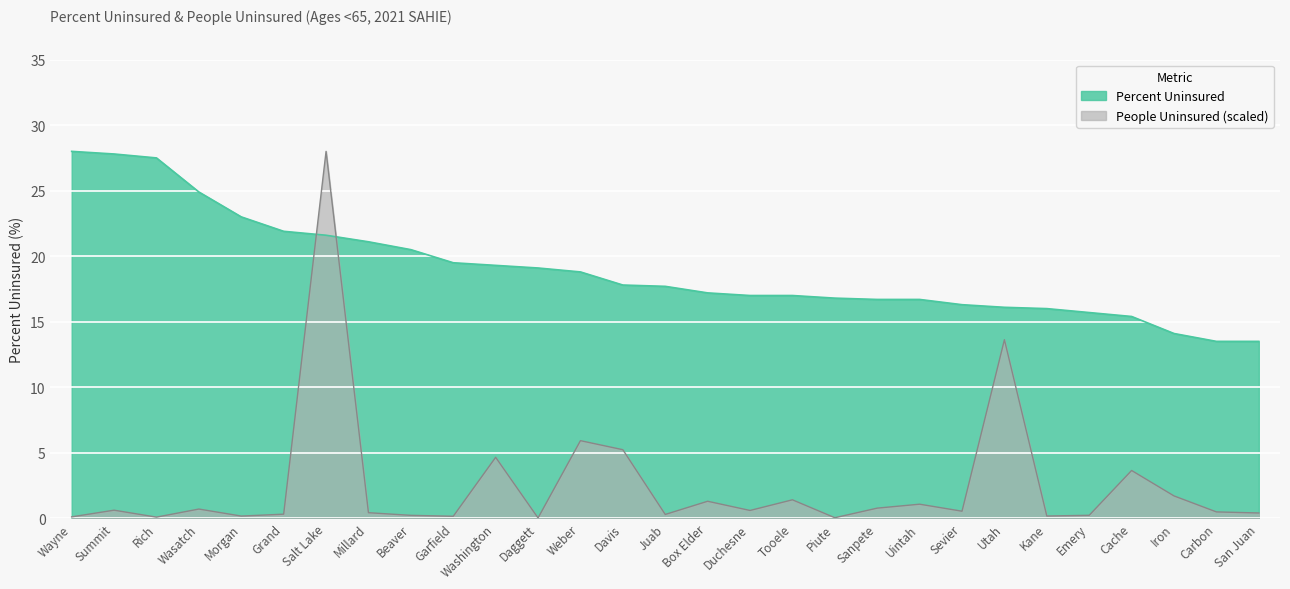

Reading left to right, extract all data points from this chart.

People Uninsured: 0.1	0.6	0.1	0.7	0.2	0.3	28.0	0.4	0.2	0.2	4.7	0.0	5.9	5.2	0.3	1.3	0.6	1.4	0.0	0.8	1.1	0.5	13.6	0.2	0.2	3.6	1.7	0.5	0.4
Percent Uninsured: 28.0	27.8	27.5	24.9	23.0	21.9	21.6	21.1	20.5	19.5	19.3	19.1	18.8	17.8	17.7	17.2	17.0	17.0	16.8	16.7	16.7	16.3	16.1	16.0	15.7	15.4	14.1	13.5	13.5